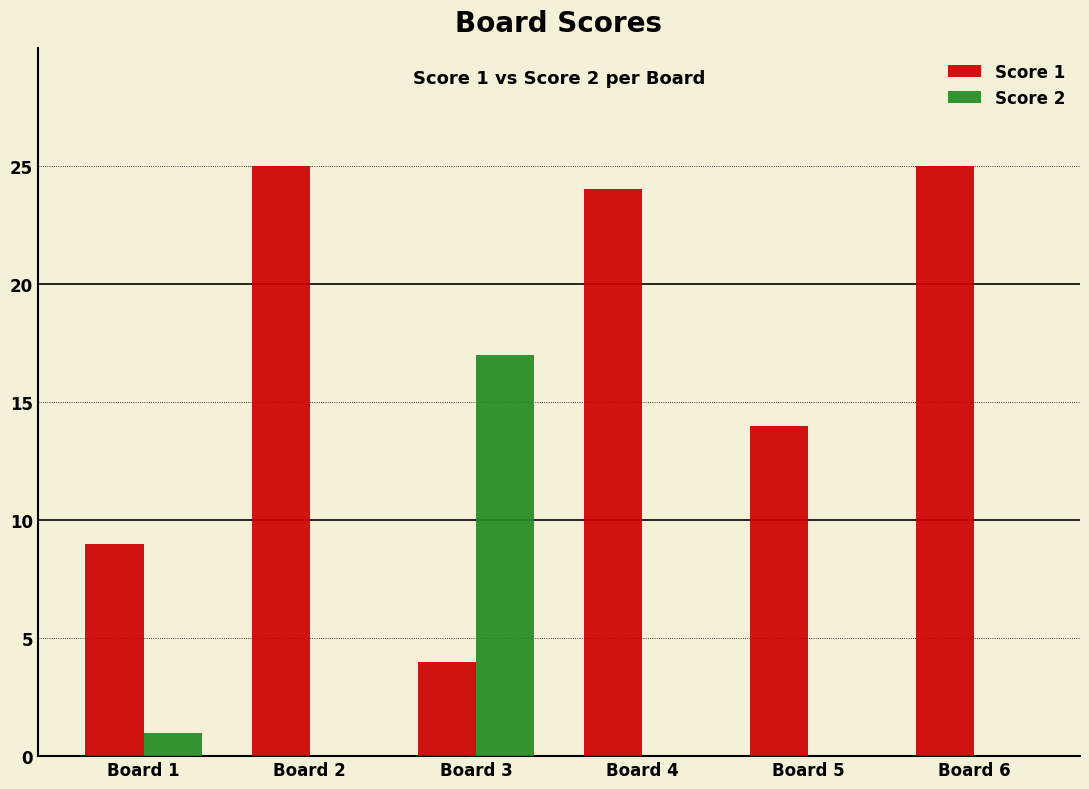

Where is Score 1 nearest to the value 14?

Board 5